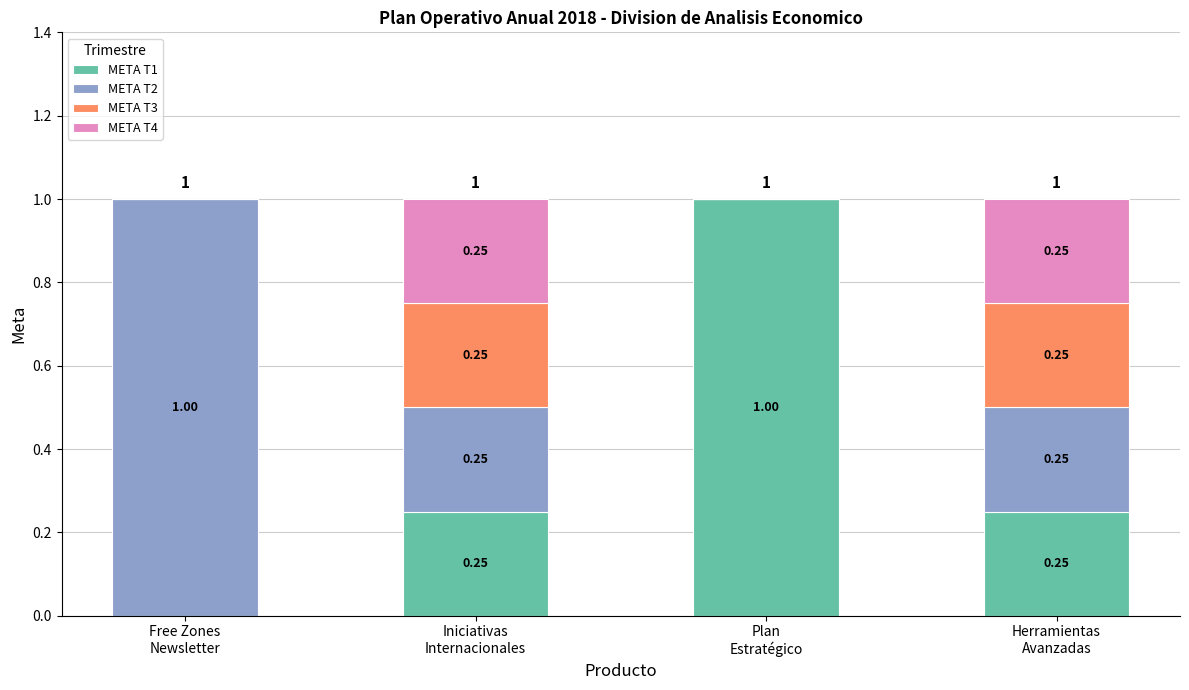

Does the chart contain stacked bars?

Yes